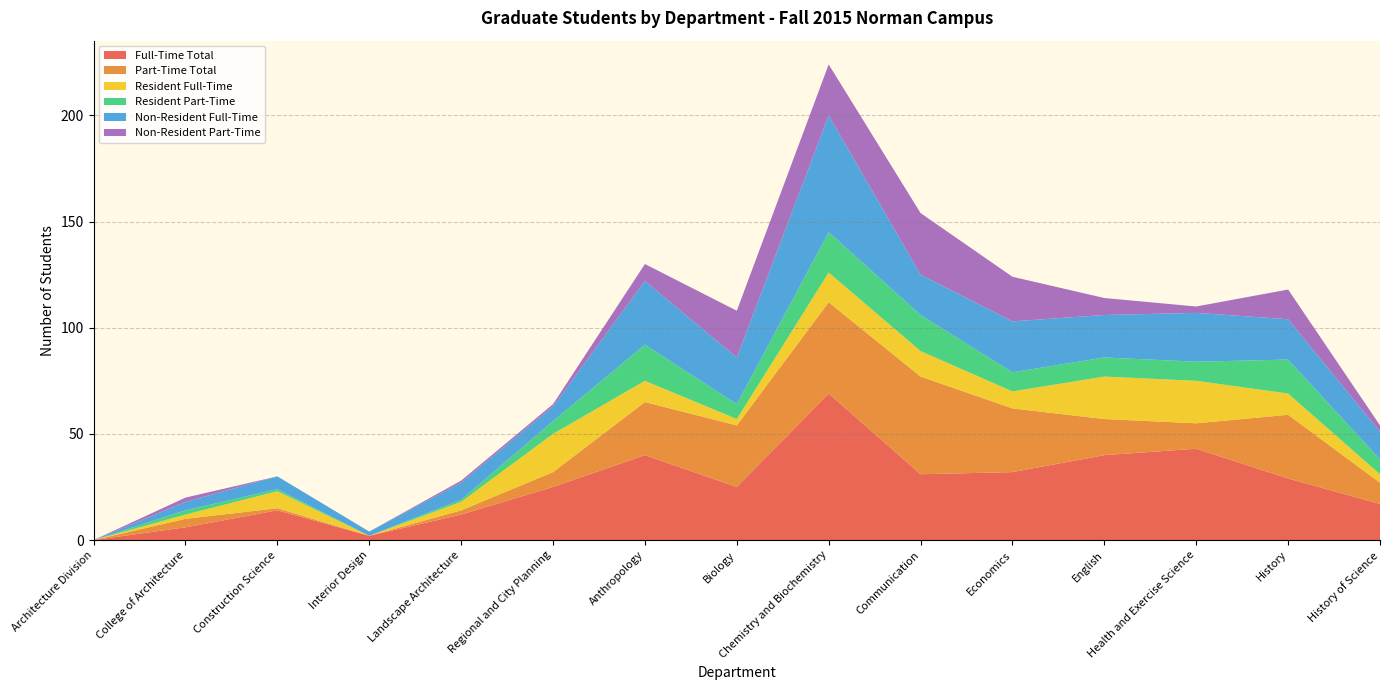

Reading right to left, what are all the values shown in this chart?

Full-Time Total: 17	29	43	40	32	31	69	25	40	25	12	2	14	6	0
Part-Time Total: 10	30	12	17	30	46	43	29	25	7	2	0	1	4	0
Resident Full-Time: 4	10	20	20	8	12	14	3	10	18	4	0	8	2	0
Resident Part-Time: 7	16	9	9	9	17	19	7	17	6	1	0	1	2	0
Non-Resident Full-Time: 13	19	23	20	24	19	55	22	30	7	8	2	6	4	0
Non-Resident Part-Time: 3	14	3	8	21	29	24	22	8	1	1	0	0	2	0